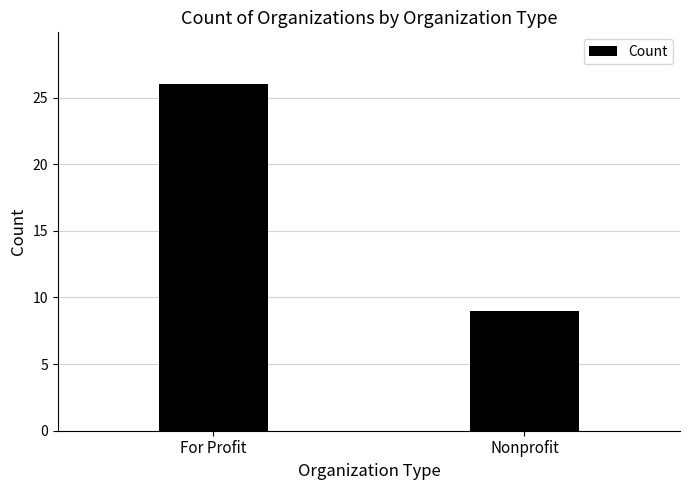

Are the bars grouped side by side (vs. stacked)?

No